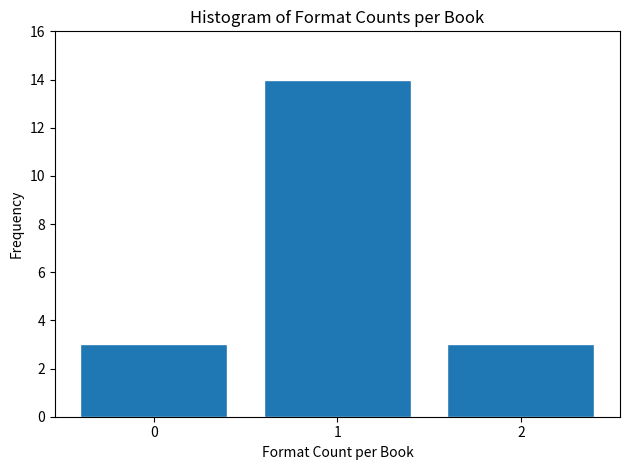

Reading left to right, what are all the values shown in this chart?

0=3	1=14	2=3